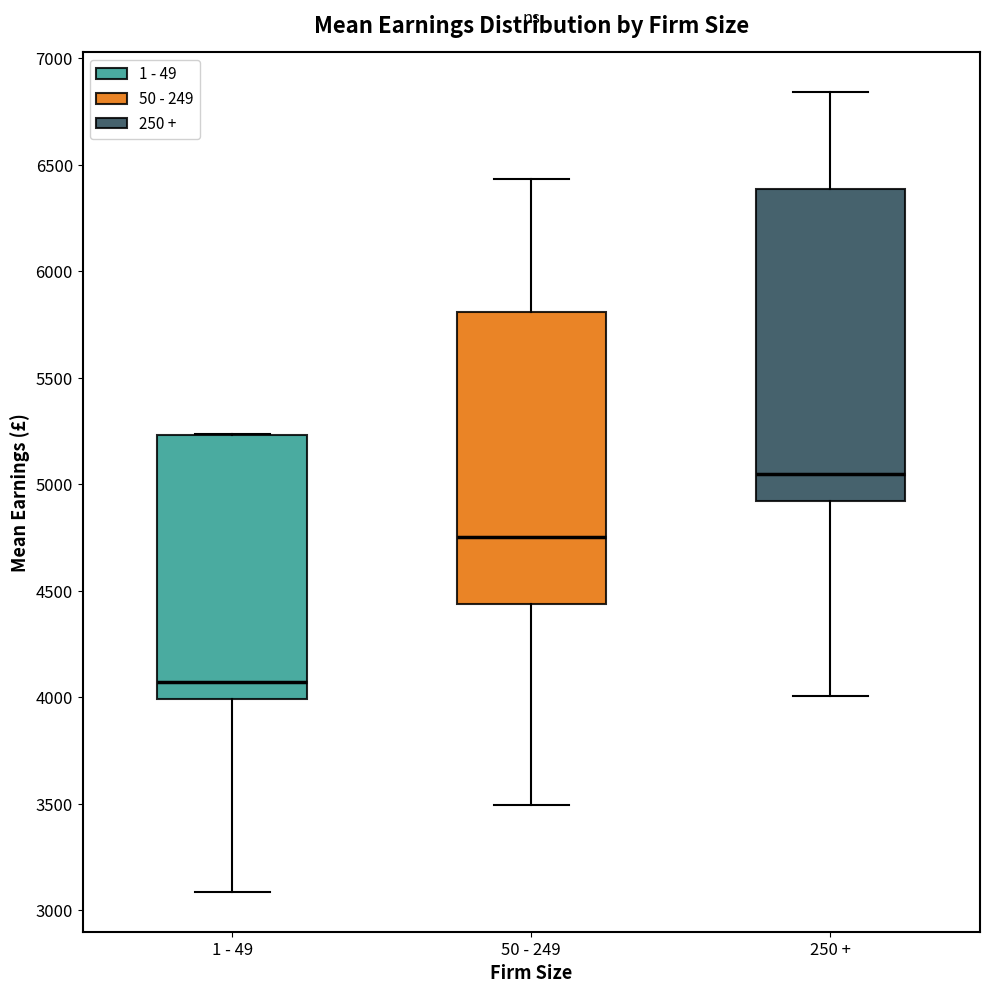

Where does the median line of the box for 250 + sit on the y-axis? The values are not printed on the chart, so give them approximately, as read against the axis.

5050